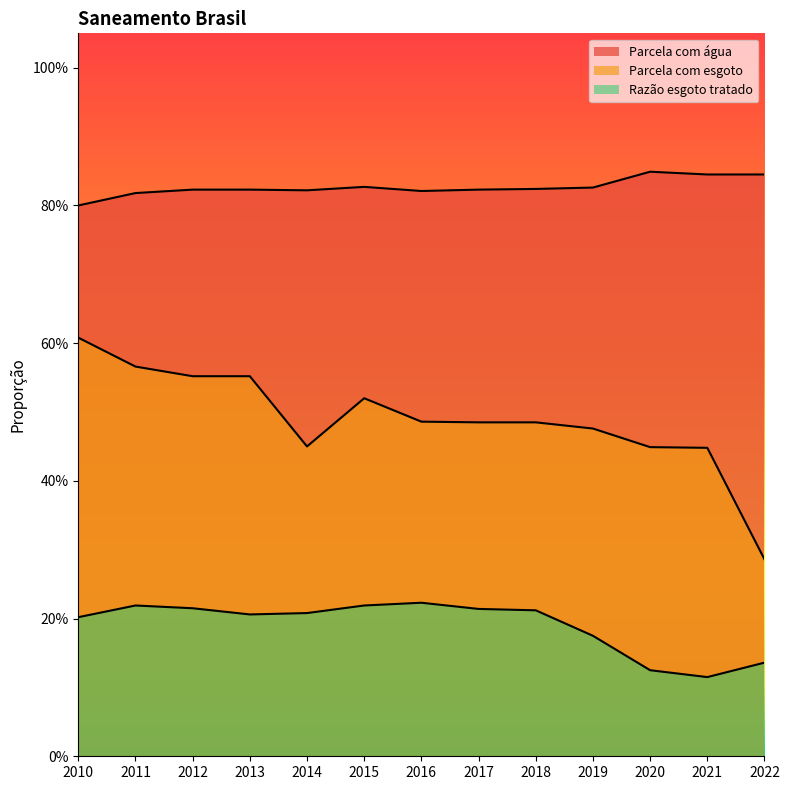

The value of Parcela com água at 2017 is 0.4. True or false?

False